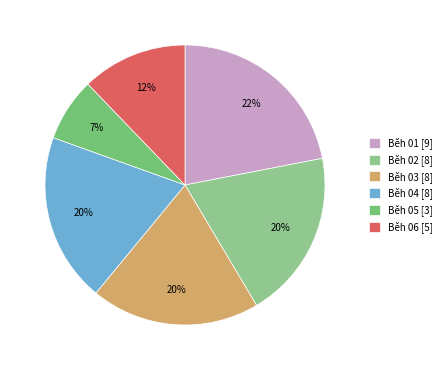

How many slices are in this pie chart?

6